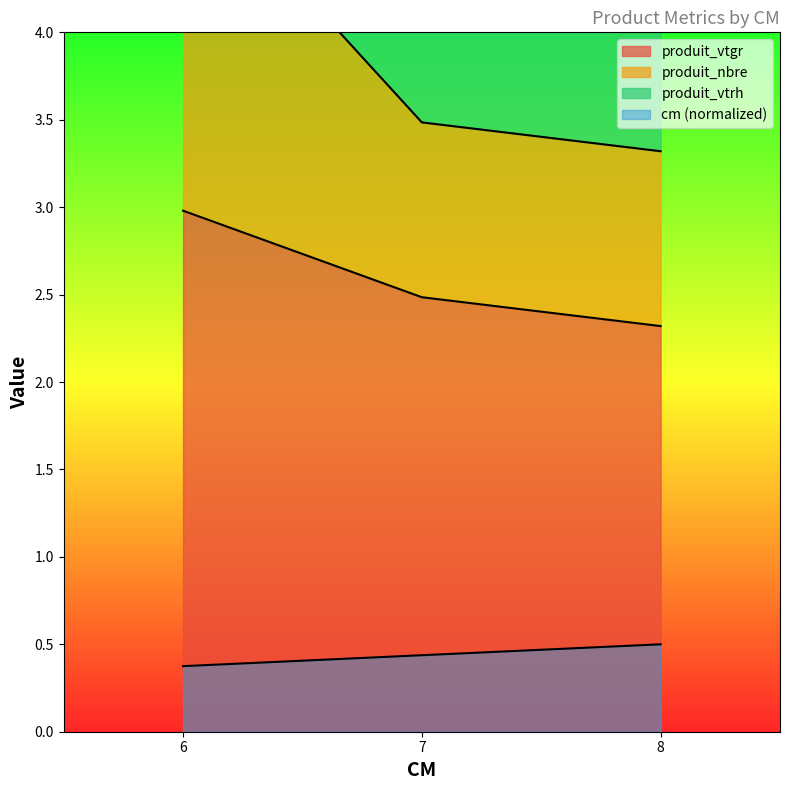

Which series has the largest total across all categories?

produit_vtgr